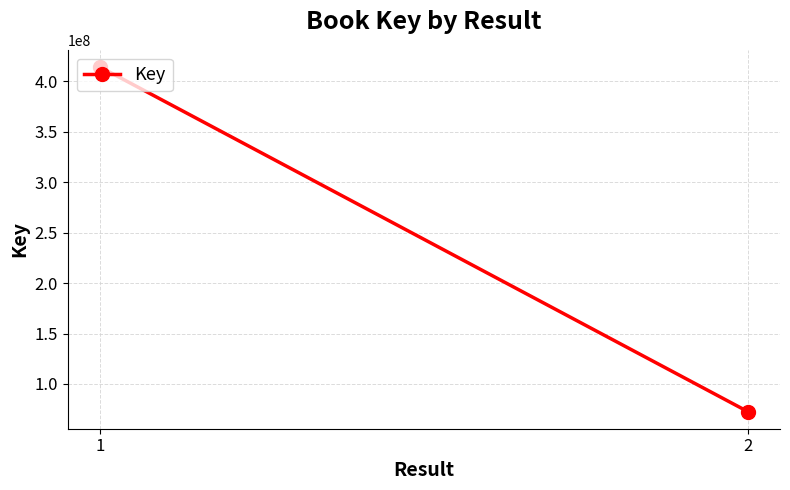

At which category does the chart reach its peak across all series?

1